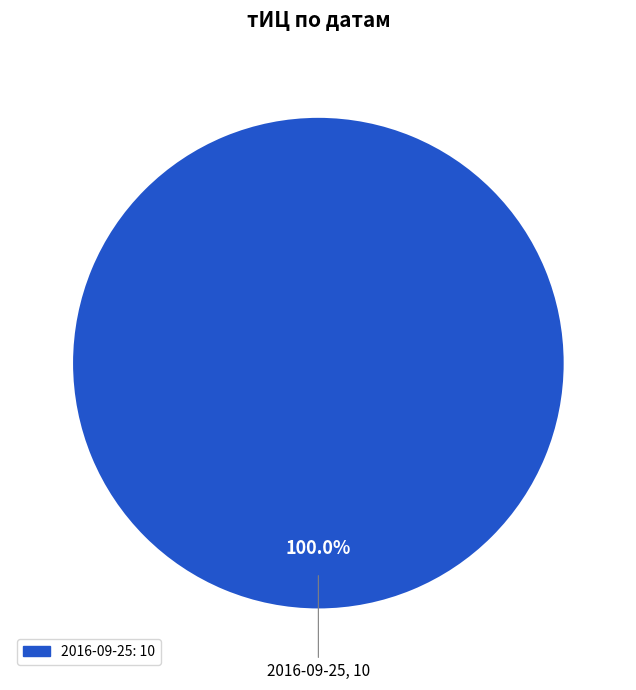

Is there a majority slice in this chart?

Yes